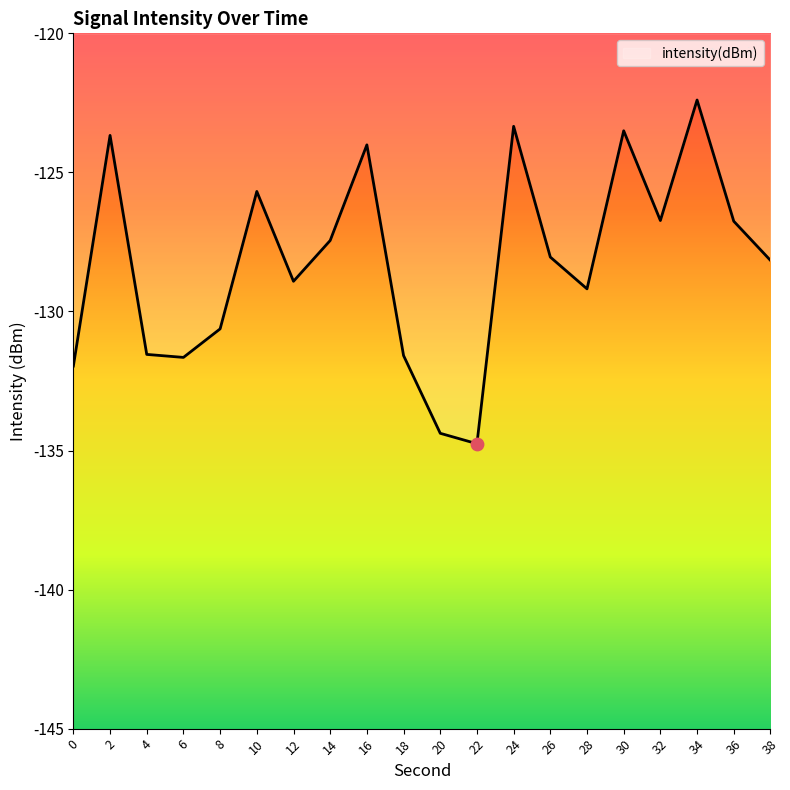

Which has a higher value, 0 or 14?

14